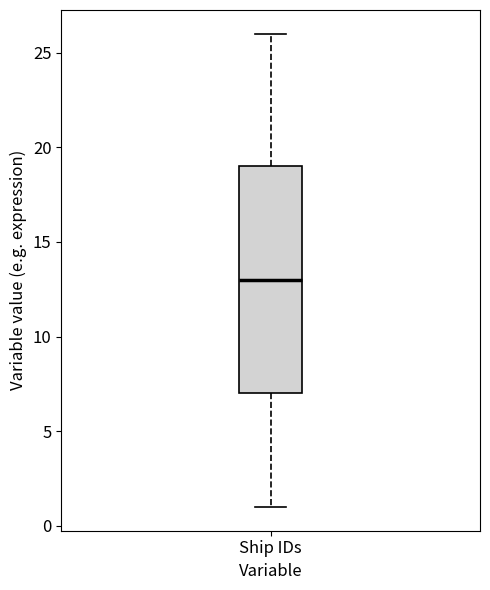

Where does the lower whisker of the box for Ship IDs end on the y-axis? The values are not printed on the chart, so give them approximately, as read against the axis.

1